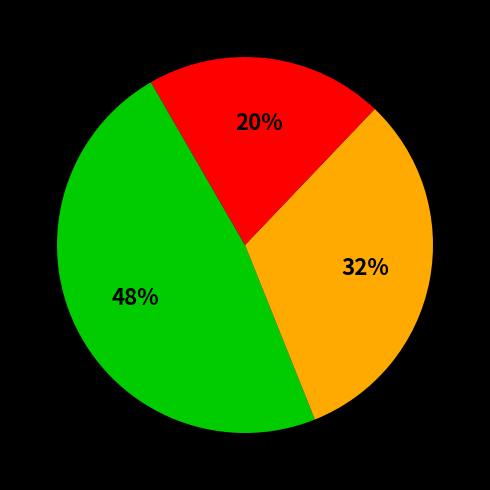

Is there any slice that represents more than half of the pie?

No